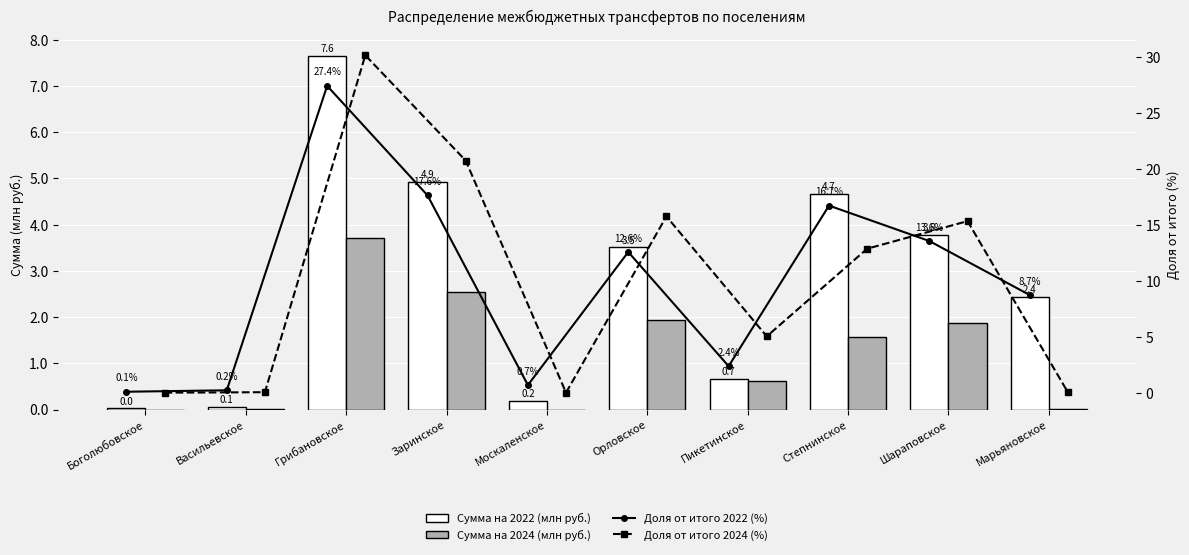

At which label does Доля от итого 2022 (%) first exceed 12?

Грибановское